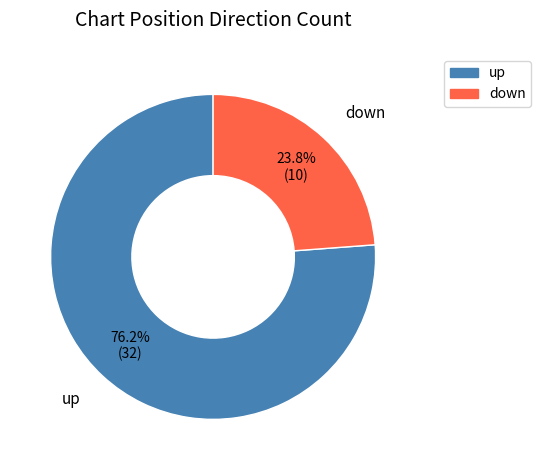

Which category has the biggest portion of the pie?

up